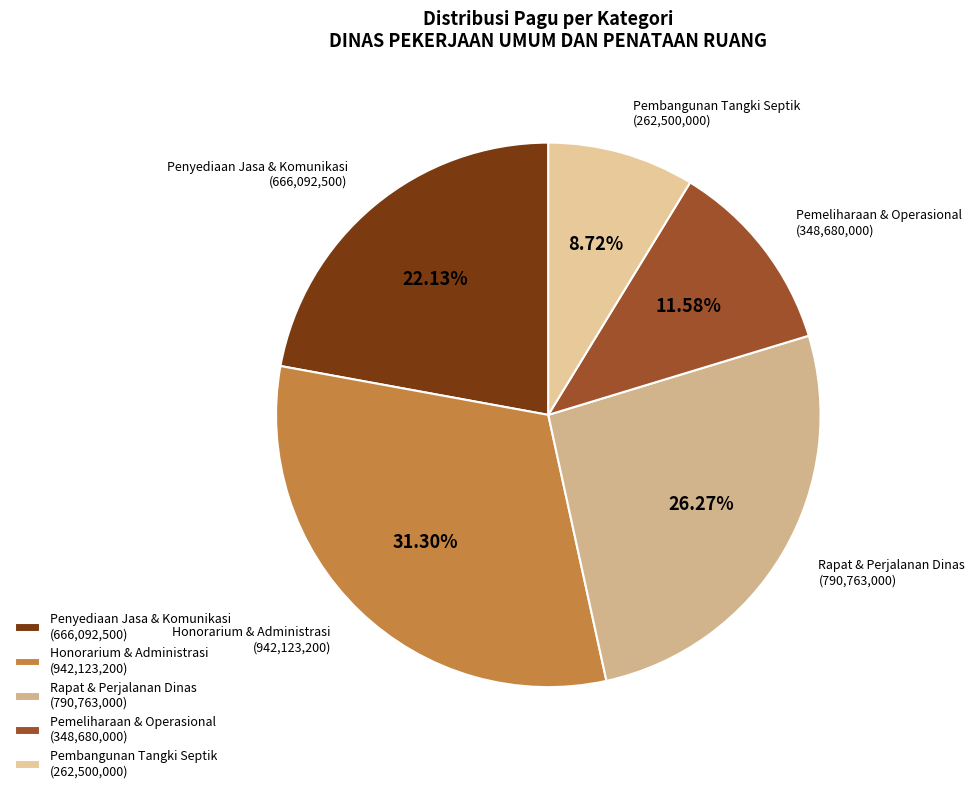

Does any single category account for the majority?

No